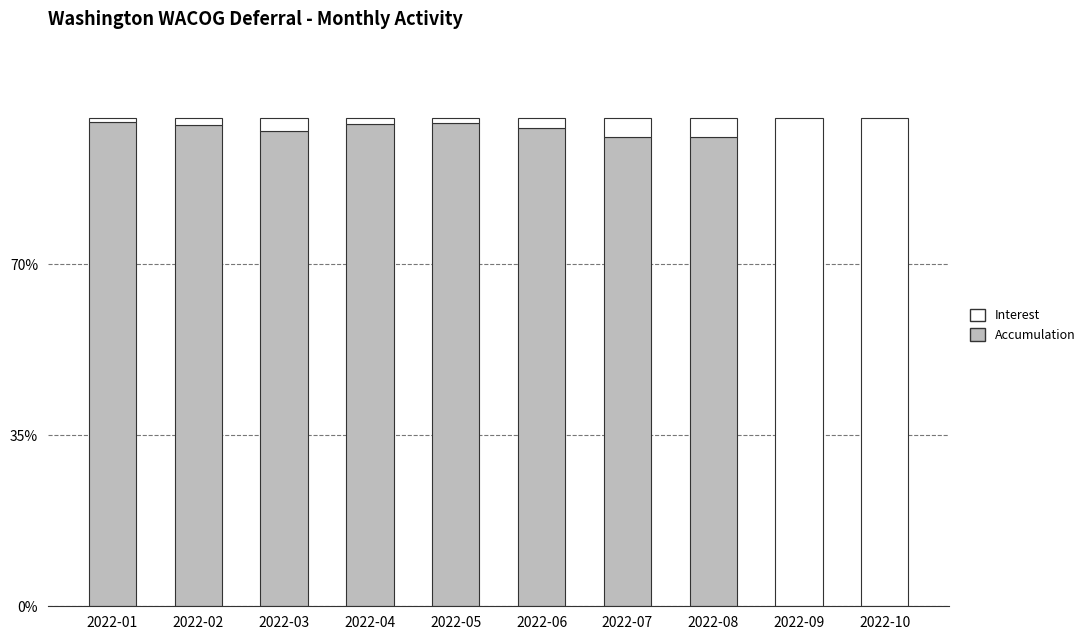

Is it true that Accumulation equals -45.1 at 2022-10?

False